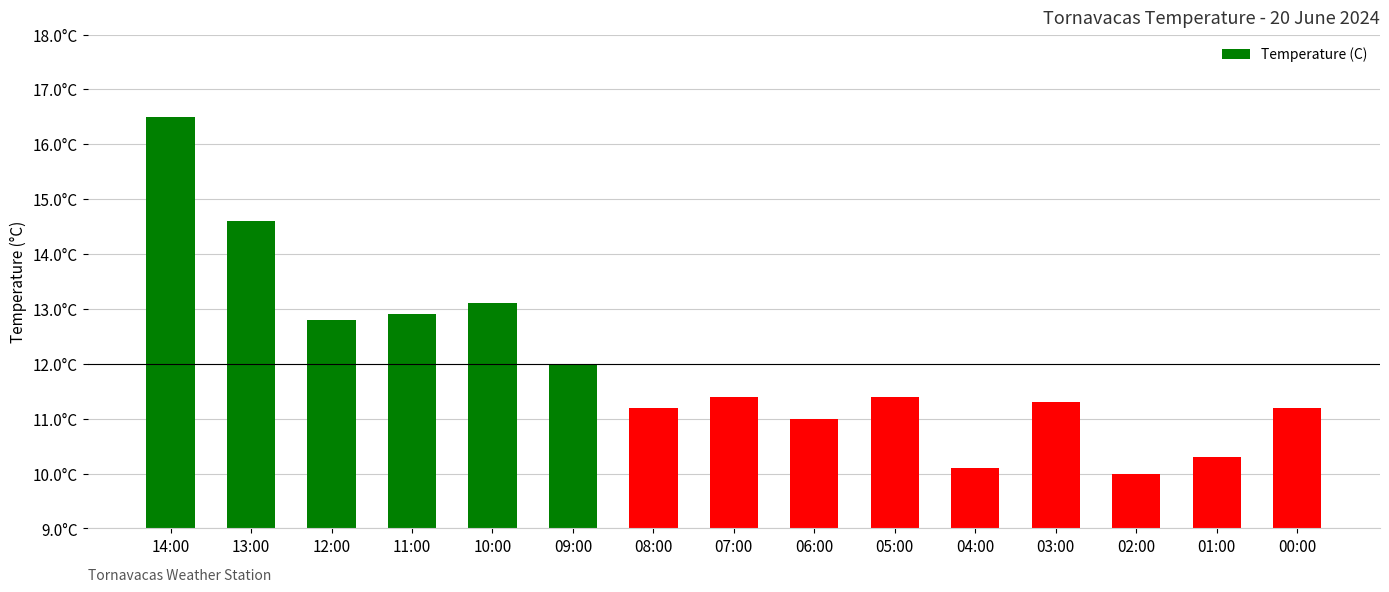

List the labels in order of value, largest first.

14:00, 13:00, 10:00, 11:00, 12:00, 09:00, 07:00, 05:00, 03:00, 08:00, 00:00, 06:00, 01:00, 04:00, 02:00